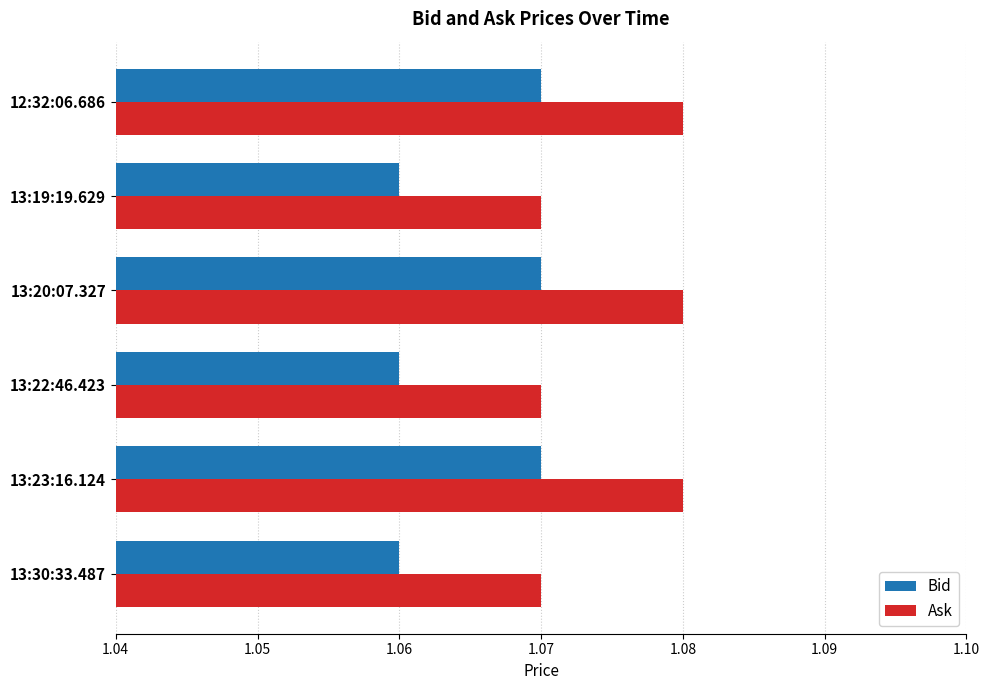

The Bid series shows 0.5 at 13:22:46.423. True or false?

False